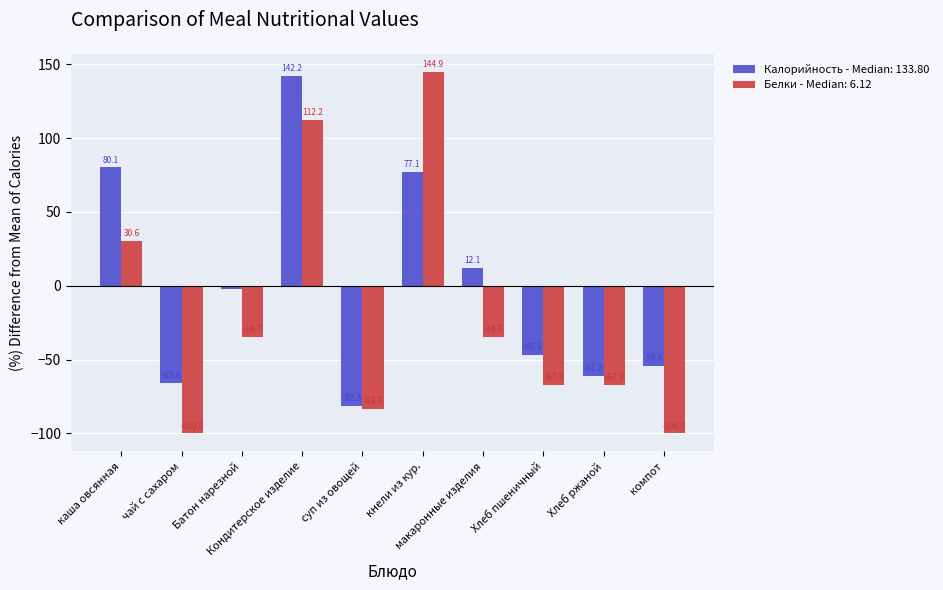

At which category does the chart reach its peak across all series?

кнели из кур.